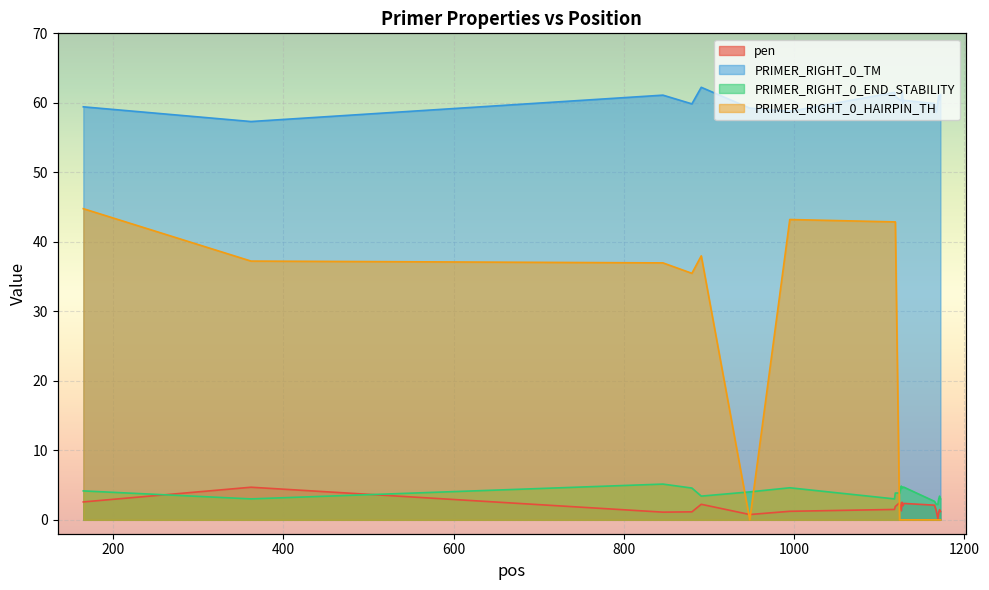

The value of PRIMER_RIGHT_0_HAIRPIN_TH at 1170 is 0.0. True or false?

True